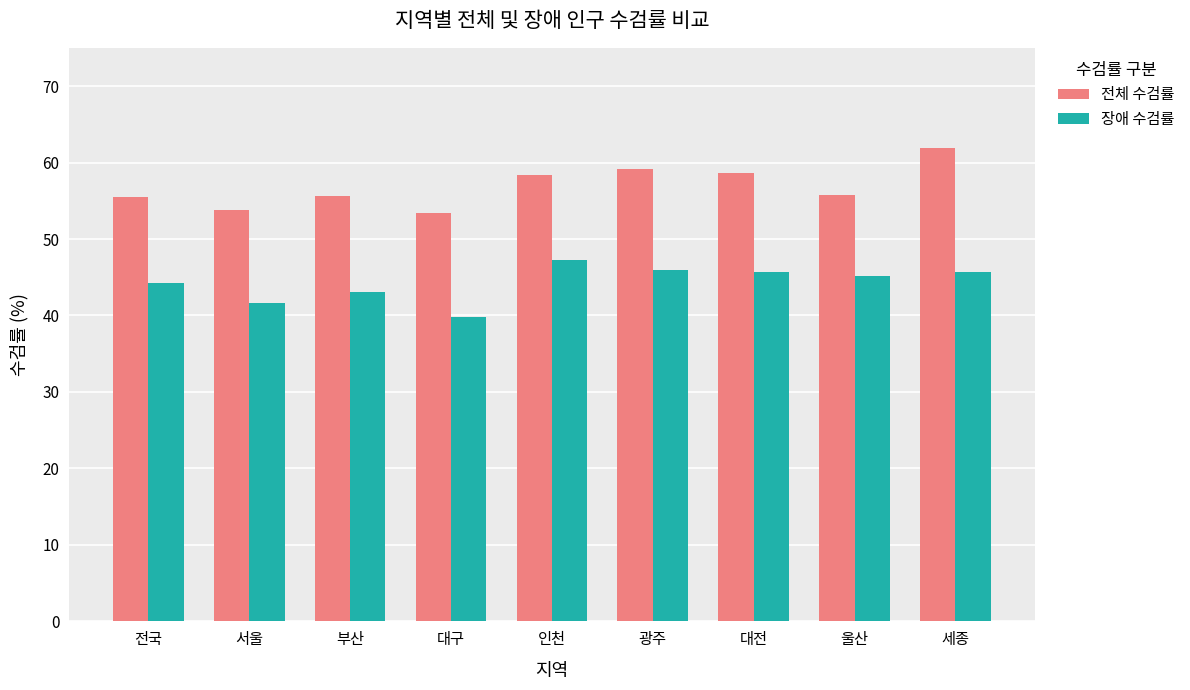

Is it true that 장애 수검률 equals 23.3 at 인천?

False